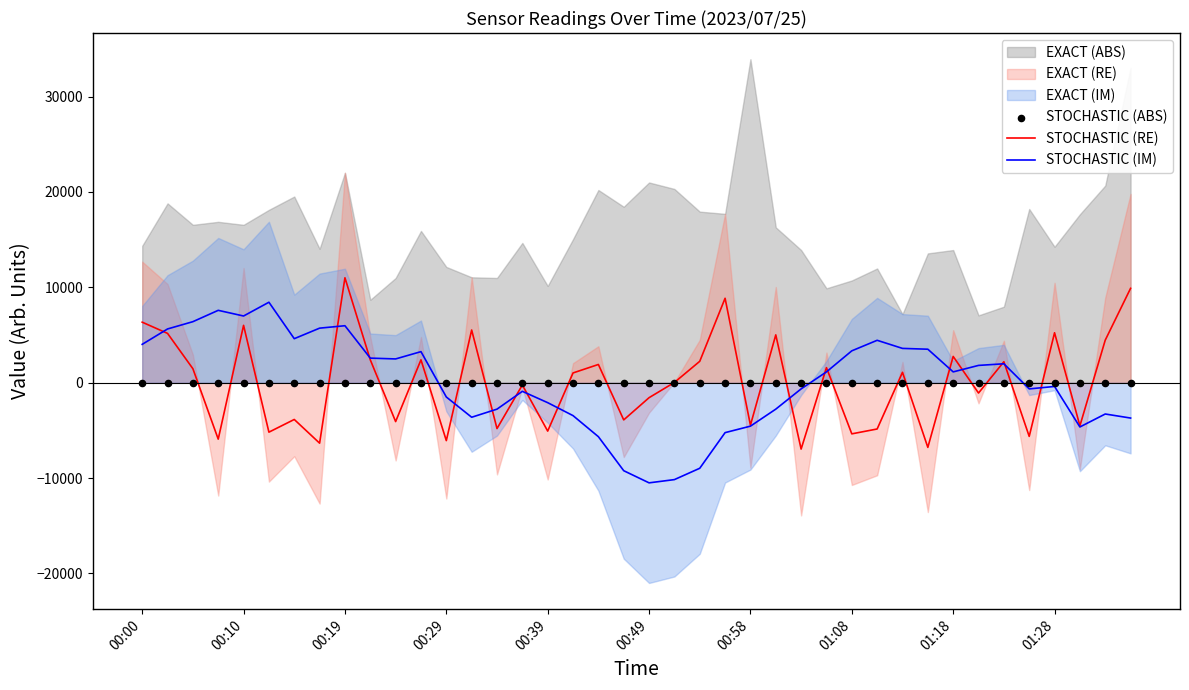

What is the total value across all series at 31?

-3266.9